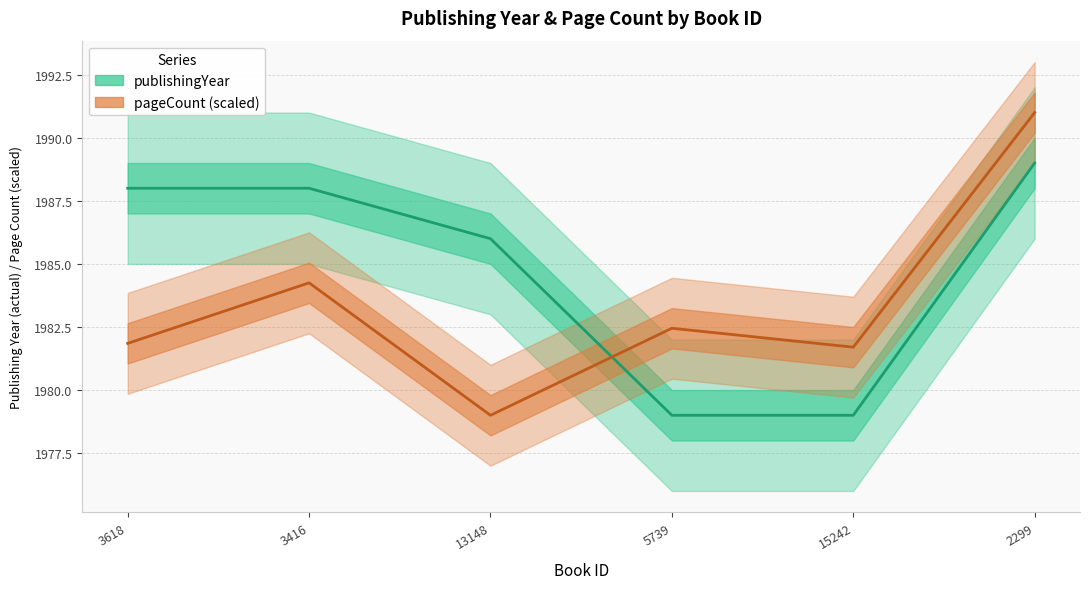

What are all the series names shown in the legend?

publishingYear, pageCount (scaled)